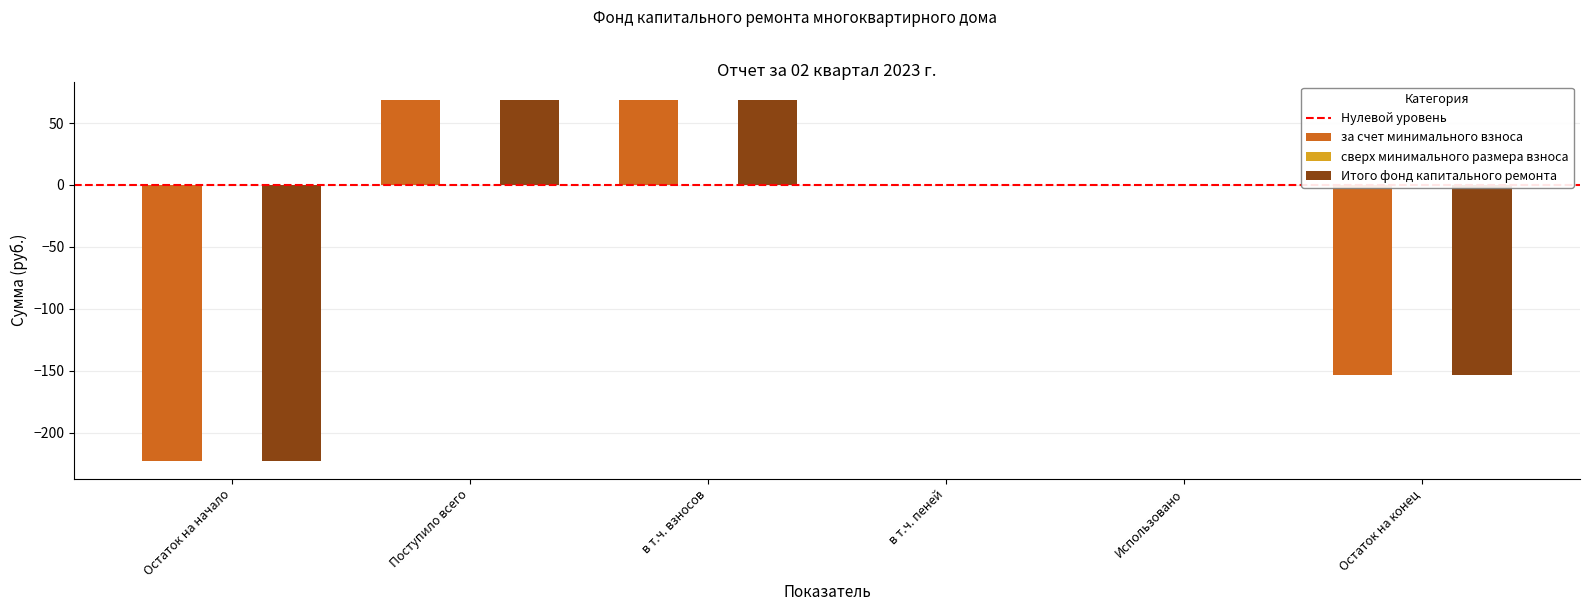

What is the sum of all Итого фонд капитального ремонта values?

-238.2